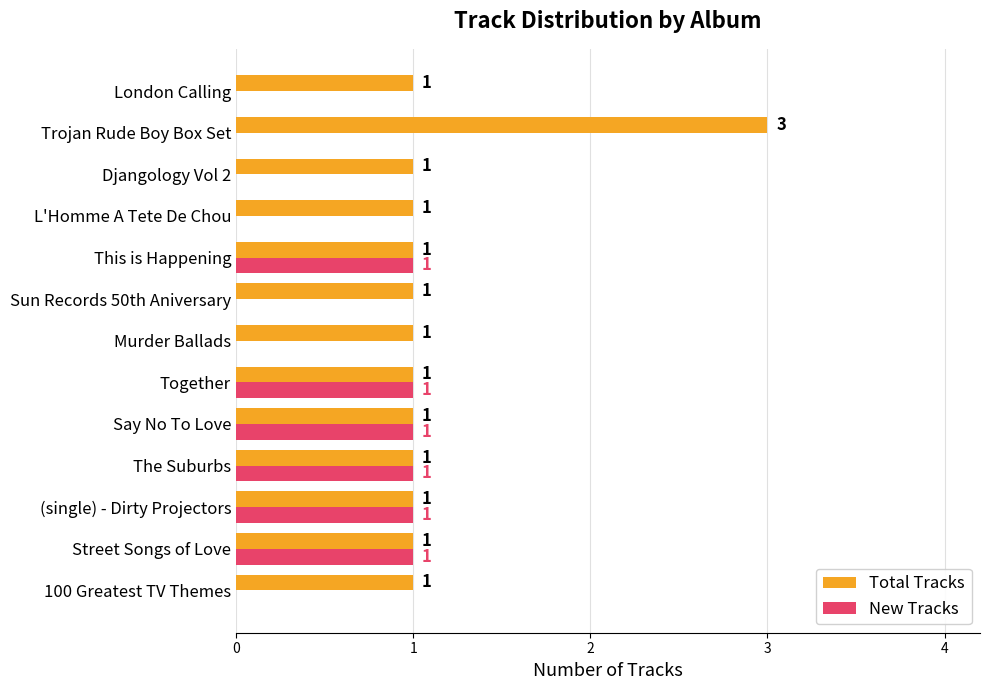

Count the number of data series in this chart.

2